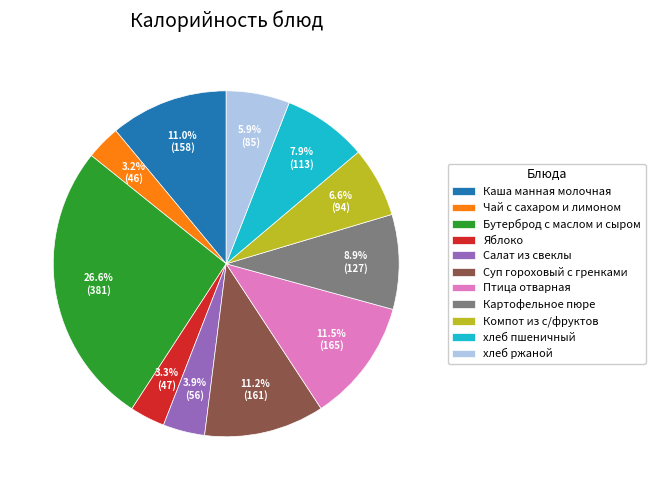

Is it true that Яблоко is 10% of the pie?

False